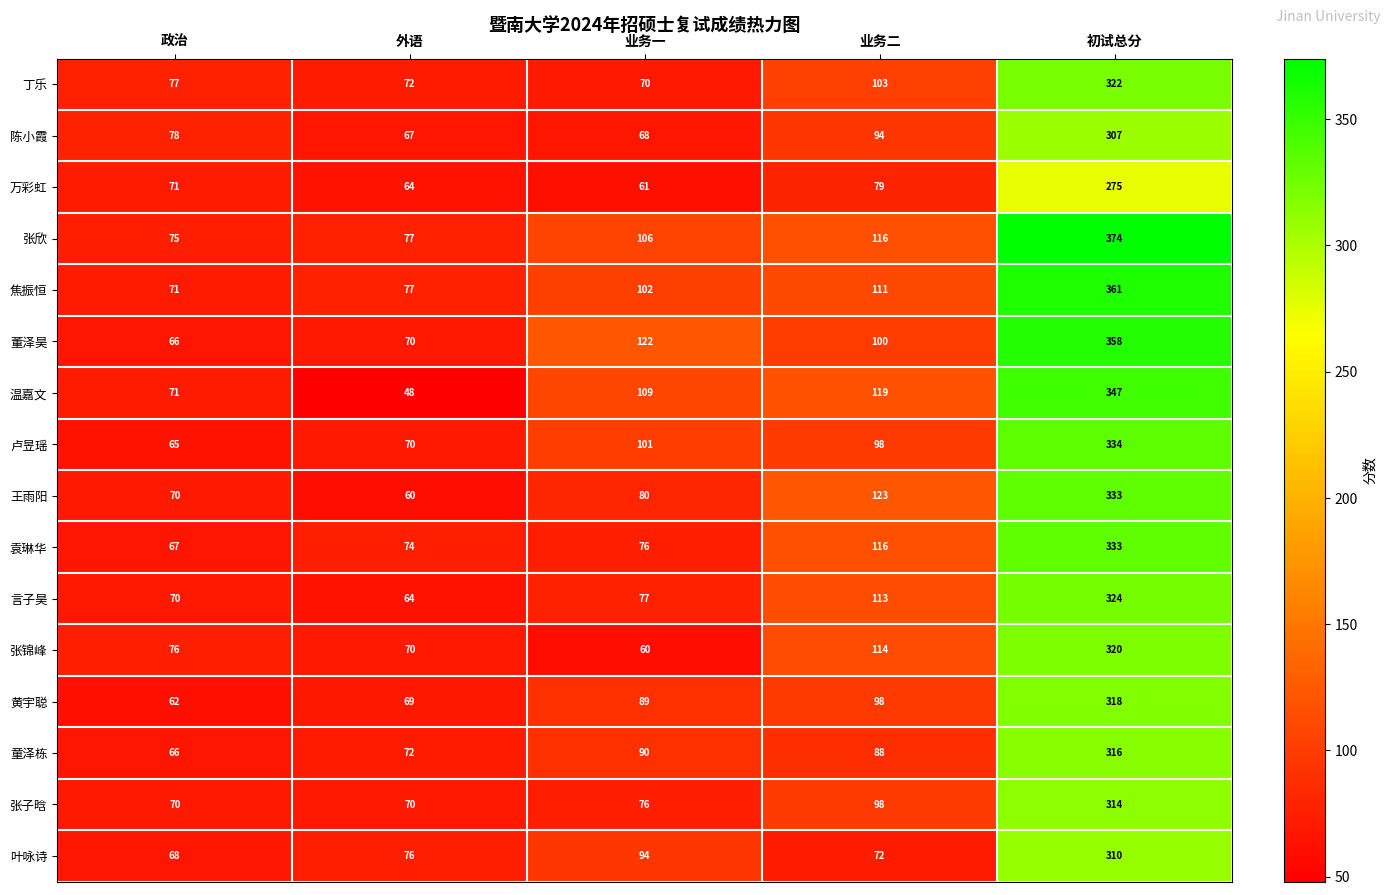

Is it true that 袁琳华 equals 116 at 业务二?

True